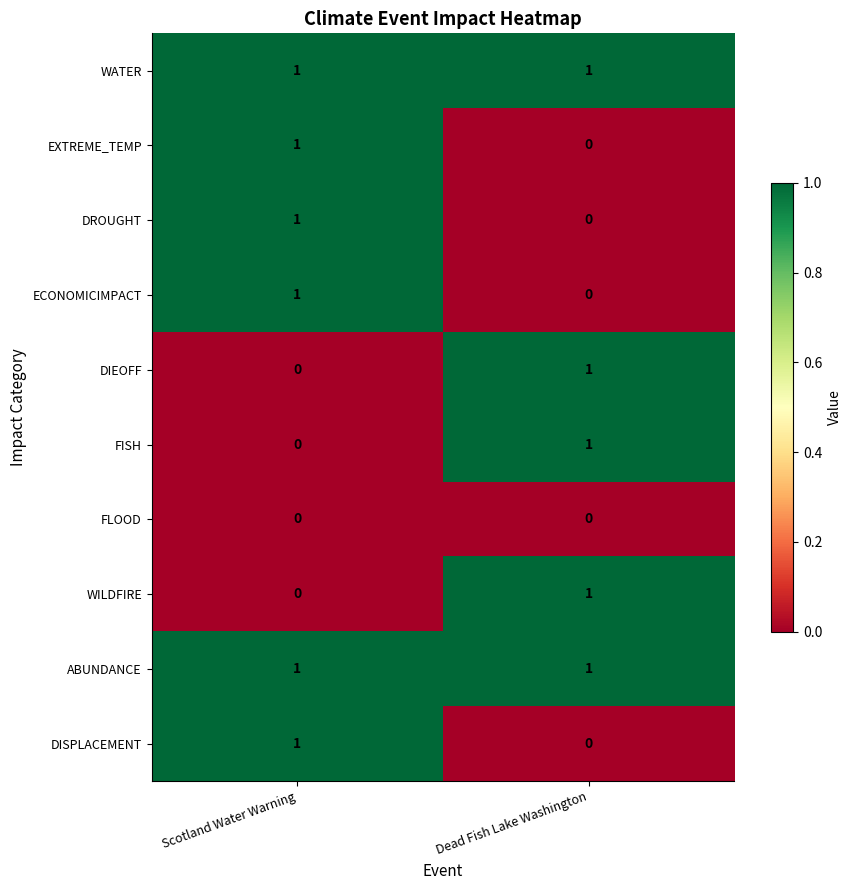

At which label is DISPLACEMENT closest to 0?

Dead Fish Lake Washington